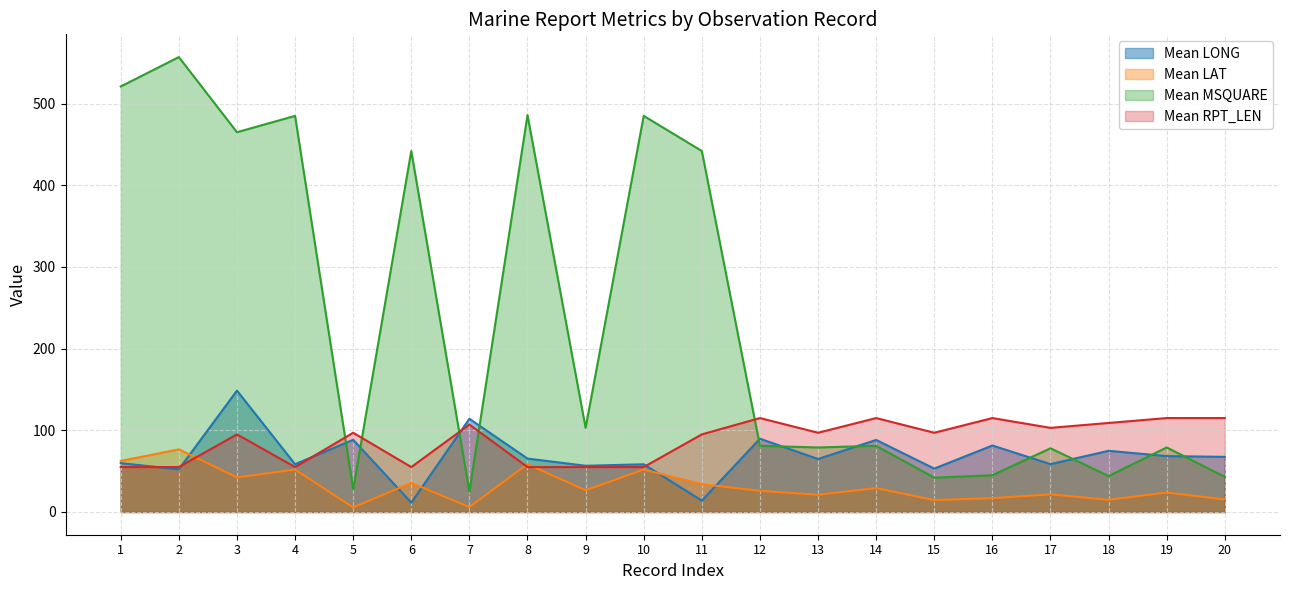

True or false: Mean LAT and Mean MSQUARE cross at least once.

False